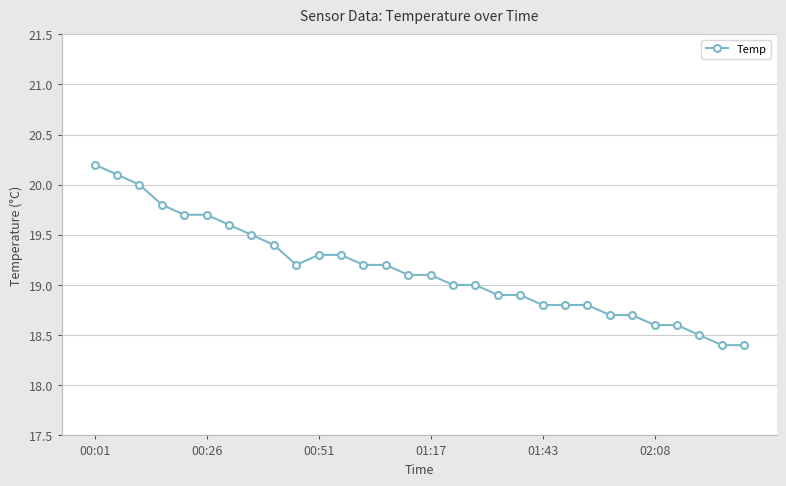

What is the minimum value shown in the chart?

18.4